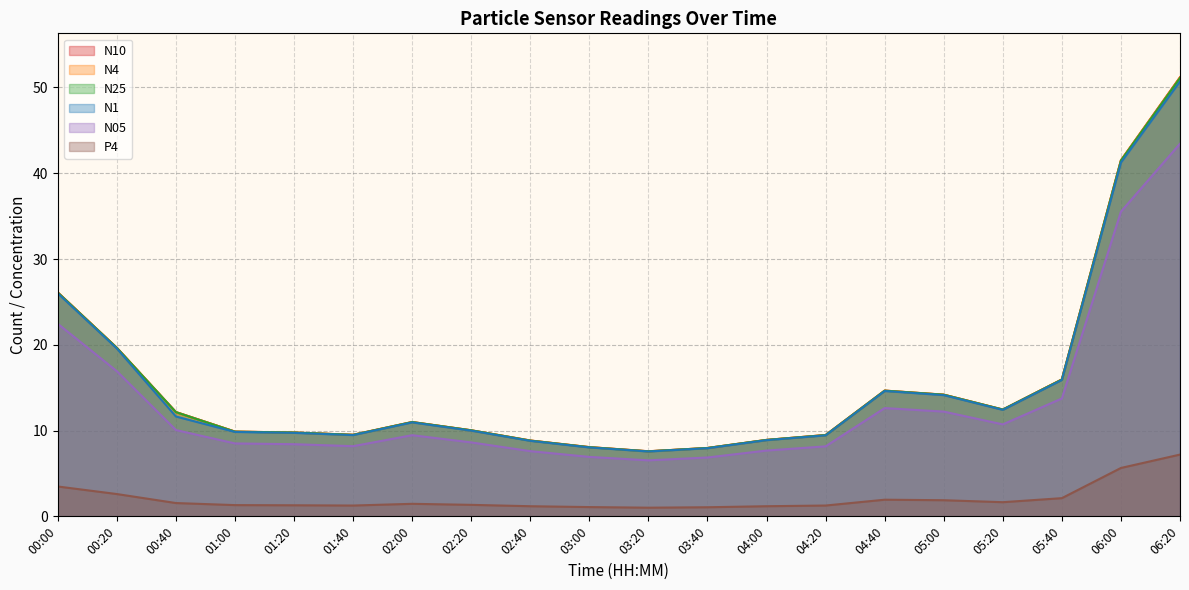

What value does the P4 series have at 05:40?

2.1